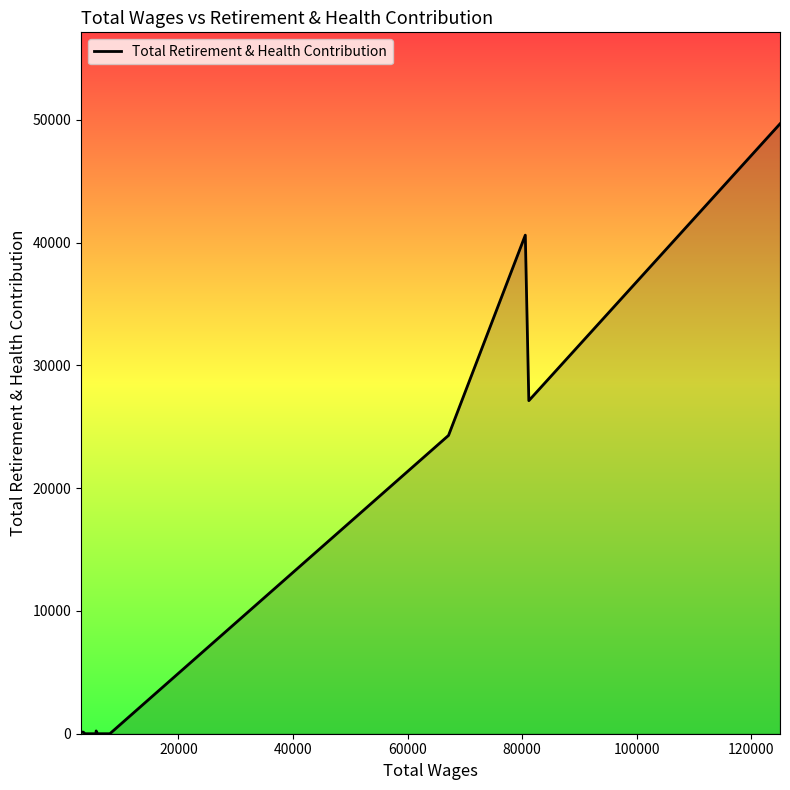

What is the greatest value displayed?

49685